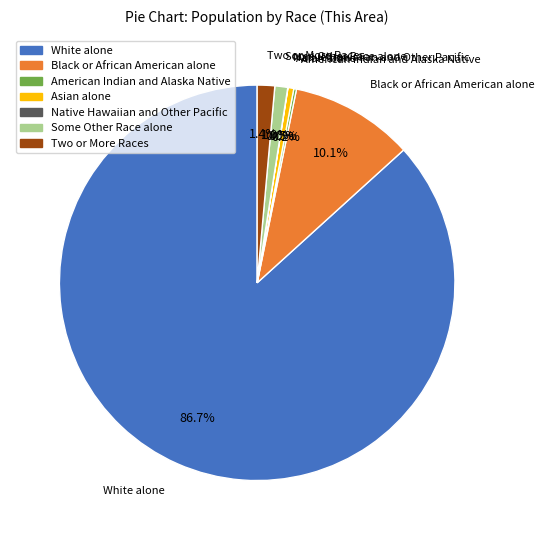

Do White alone and Some Other Race alone together represent more than half of the pie?

Yes